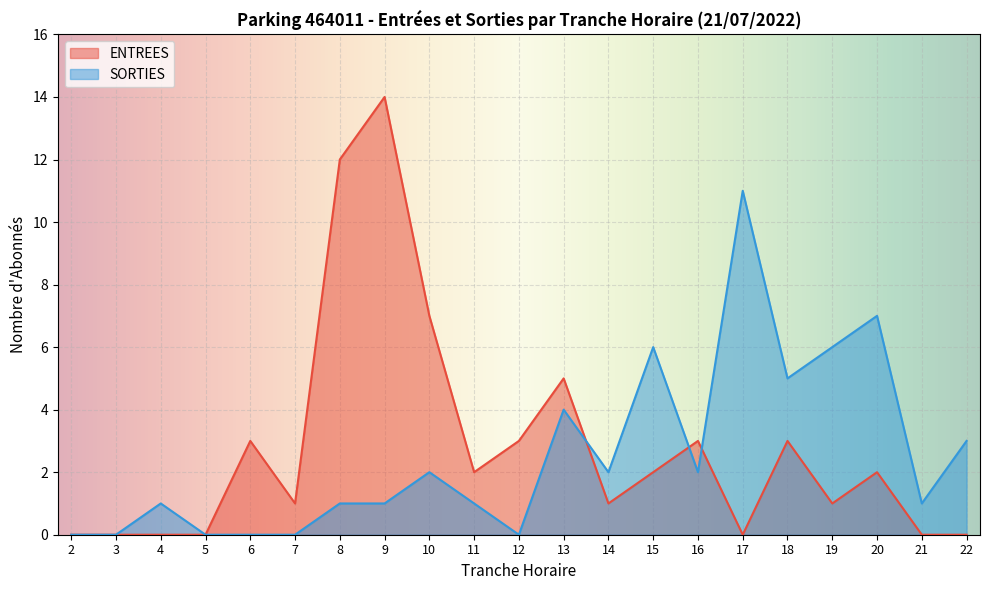

List the labels in order of SORTIES value, largest first.

17, 20, 15, 19, 18, 13, 22, 10, 14, 16, 4, 8, 9, 11, 21, 2, 3, 5, 6, 7, 12